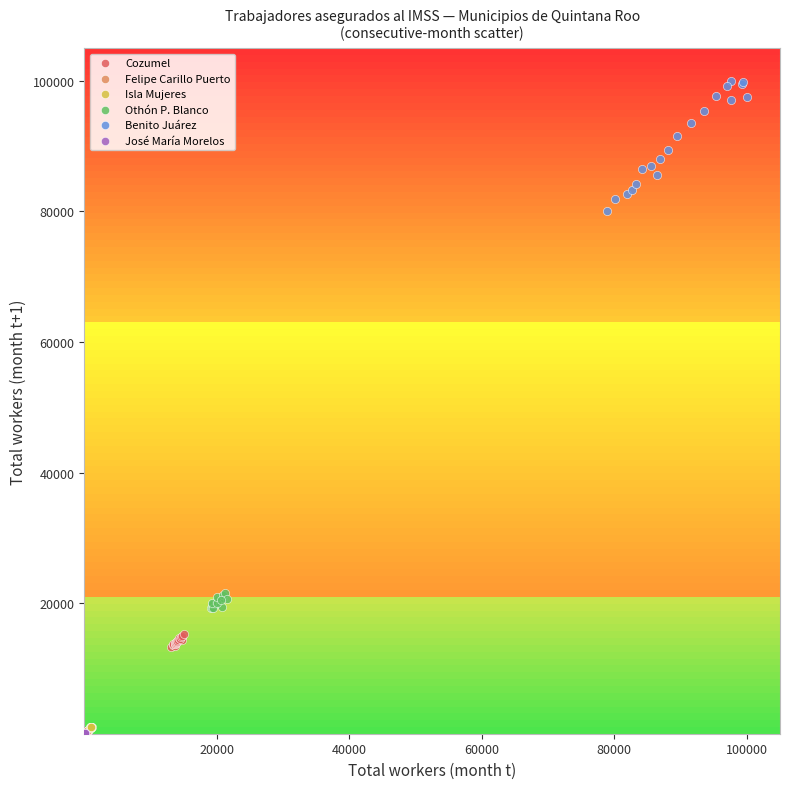

Which series has the largest Y range (max minus min)?

Benito Juárez